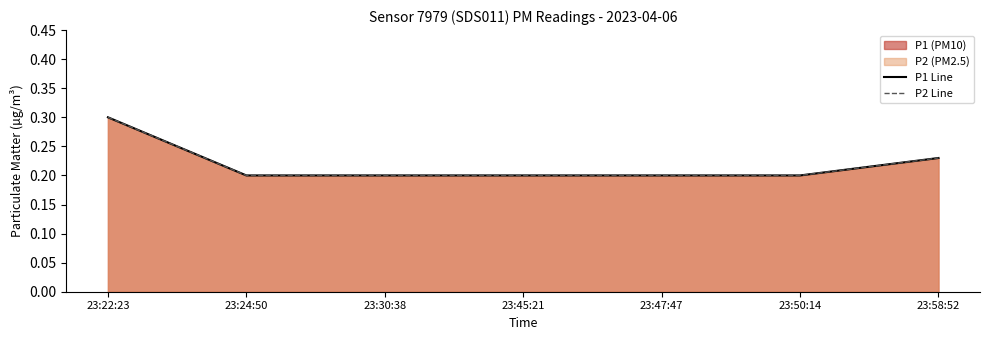

What is the maximum value for P2 Line?

0.3